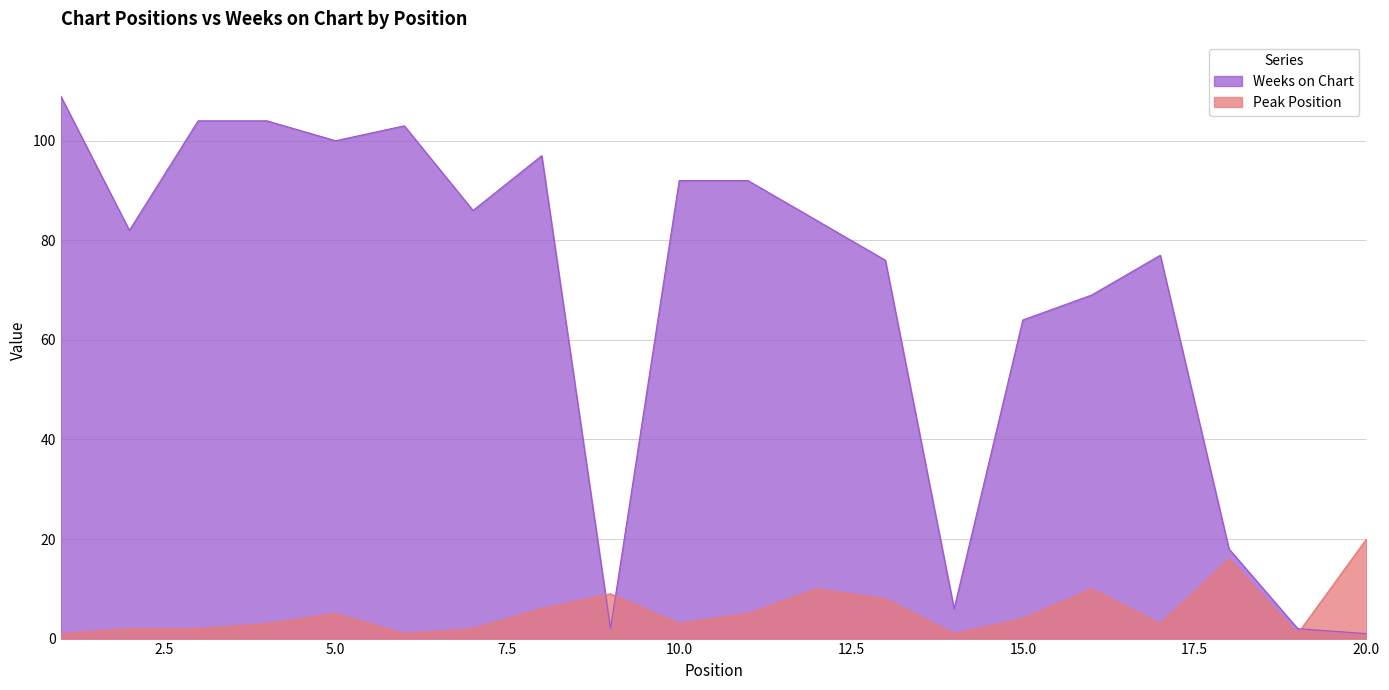

Rank the series by their maximum value, from lowest to highest.

Peak Position, Weeks on Chart